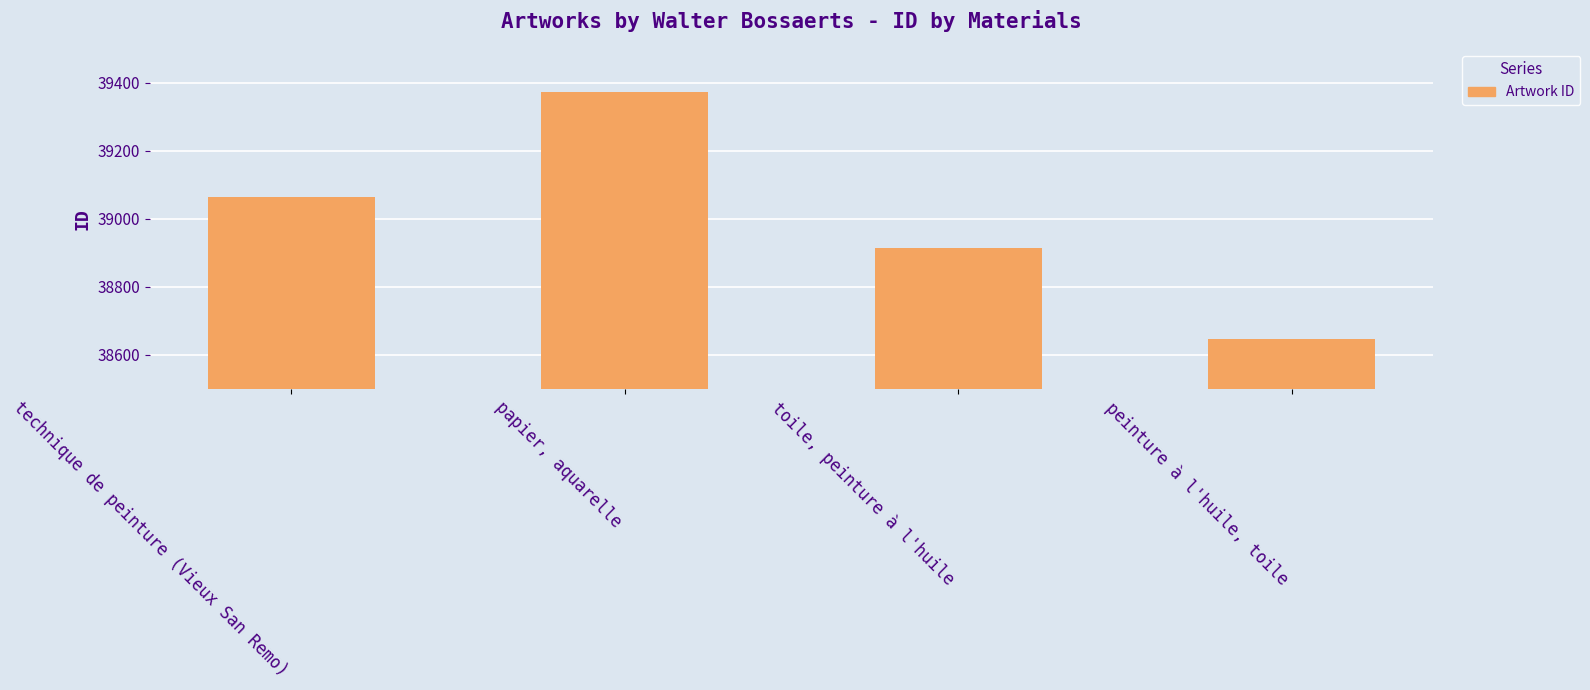

List the labels in order of value, largest first.

papier, aquarelle, technique de peinture (Vieux San Remo), toile, peinture à l'huile, peinture à l'huile, toile